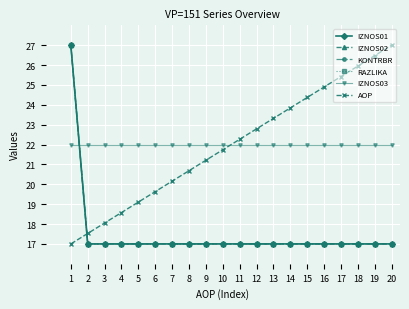

Is this an area chart (filled region under the line)?

No